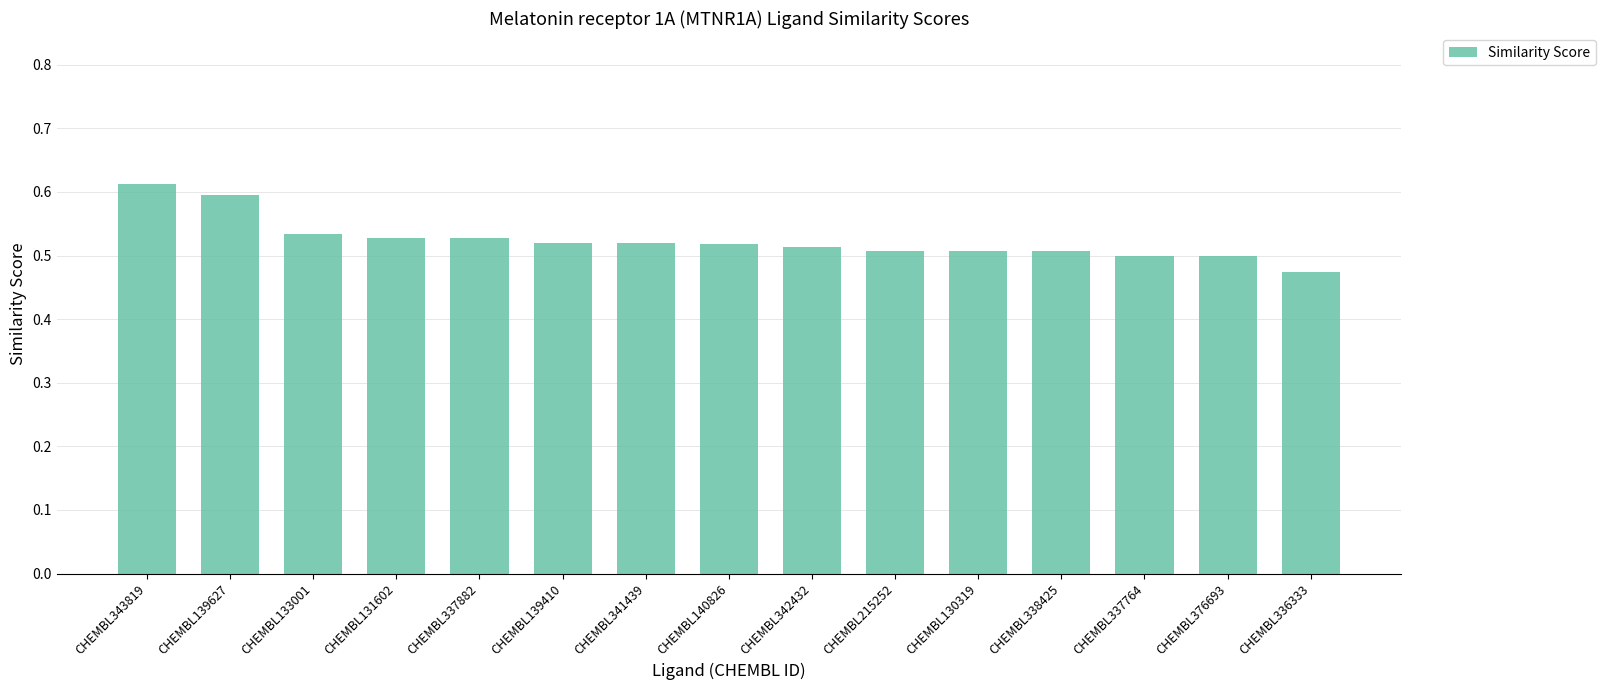

The chart shows a value of 0.7 at CHEMBL336333. True or false?

False